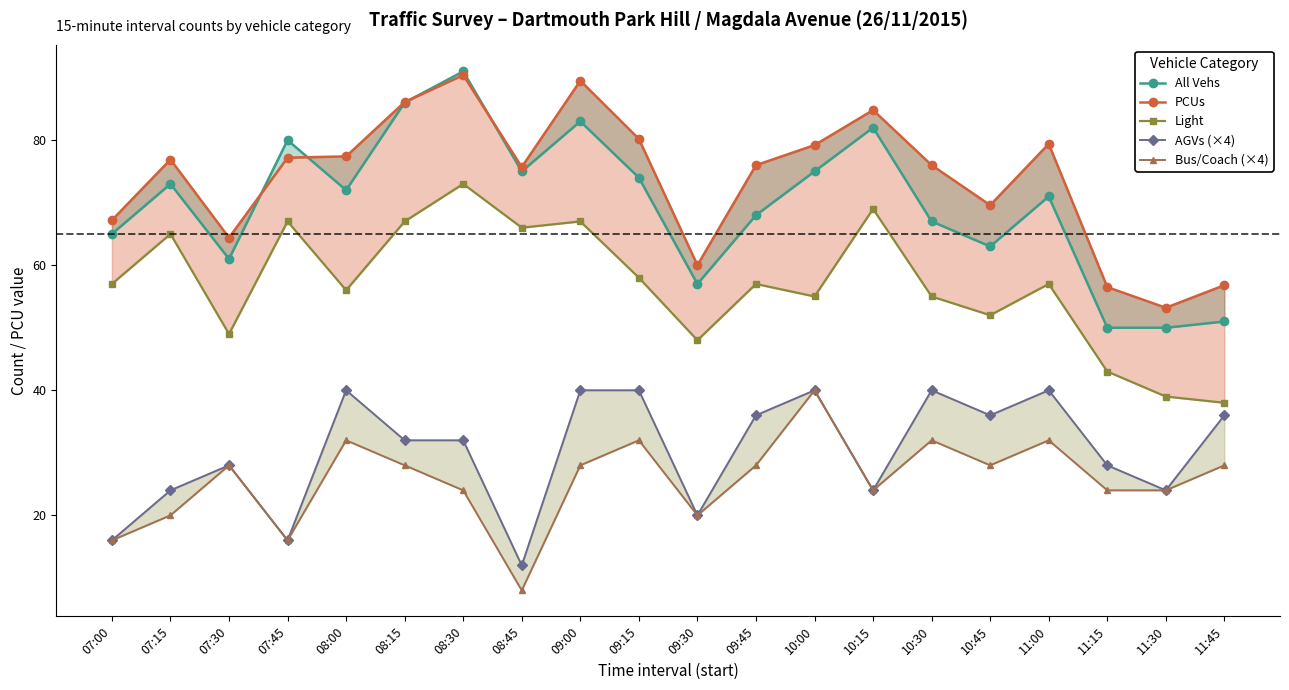

How many data points in PCUs are above 76?

10